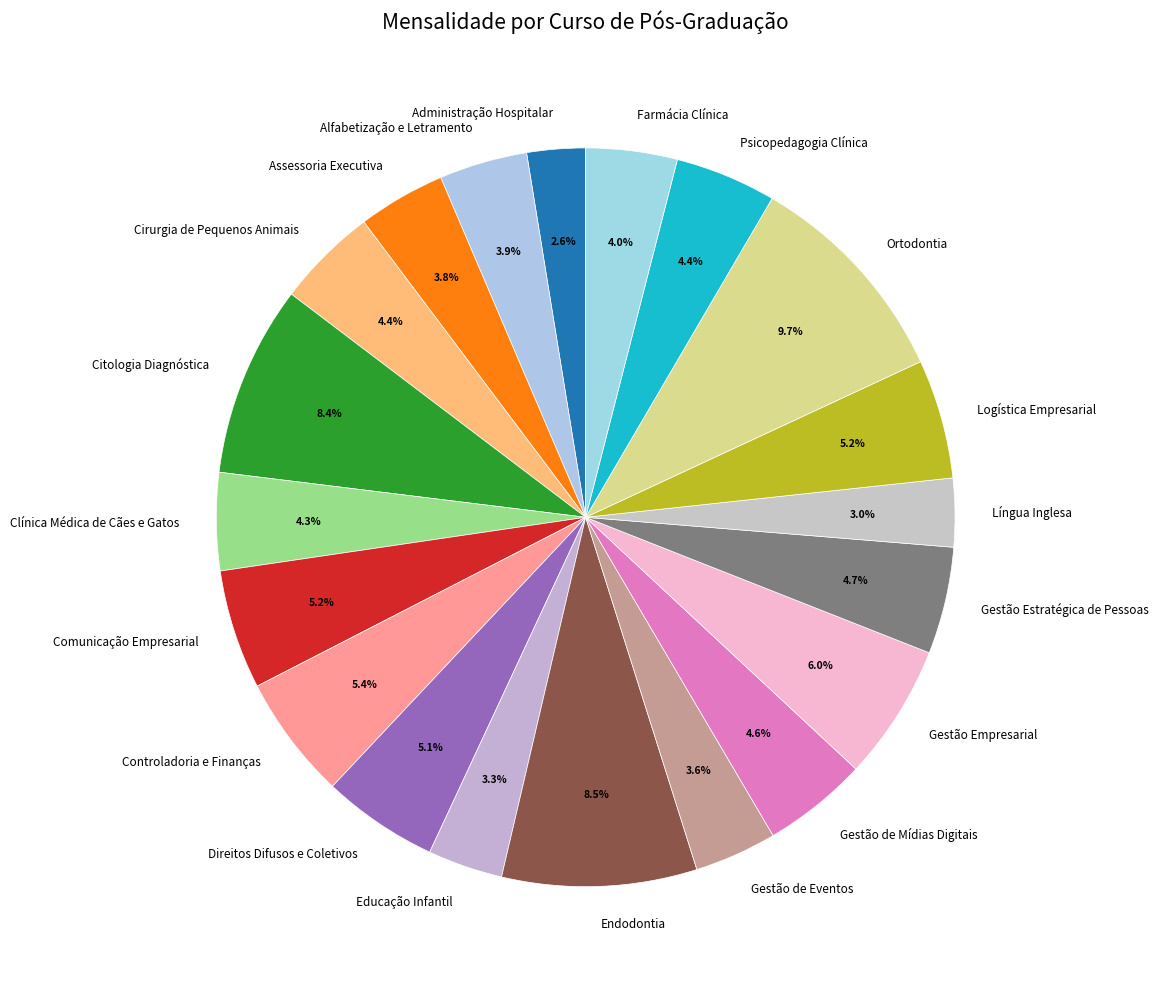

Which category has the biggest portion of the pie?

Ortodontia